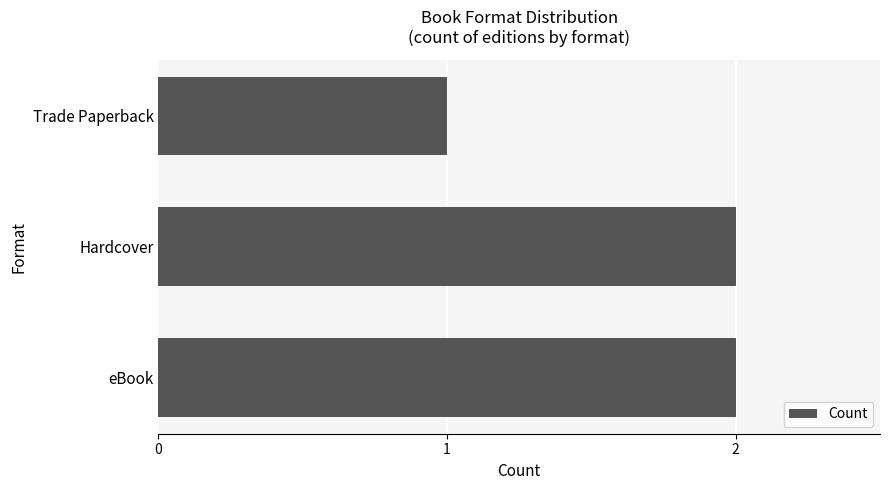

Which label corresponds to the smallest value in the chart?

Trade Paperback